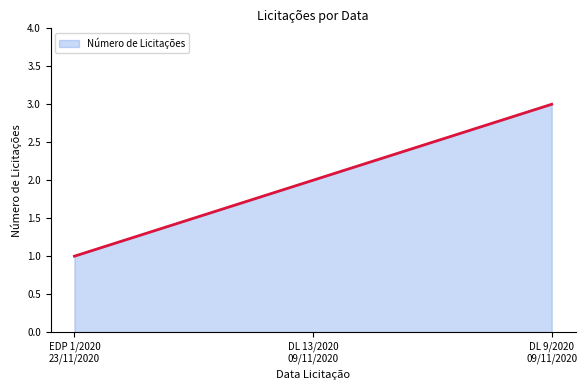

What is the smallest value displayed?

1